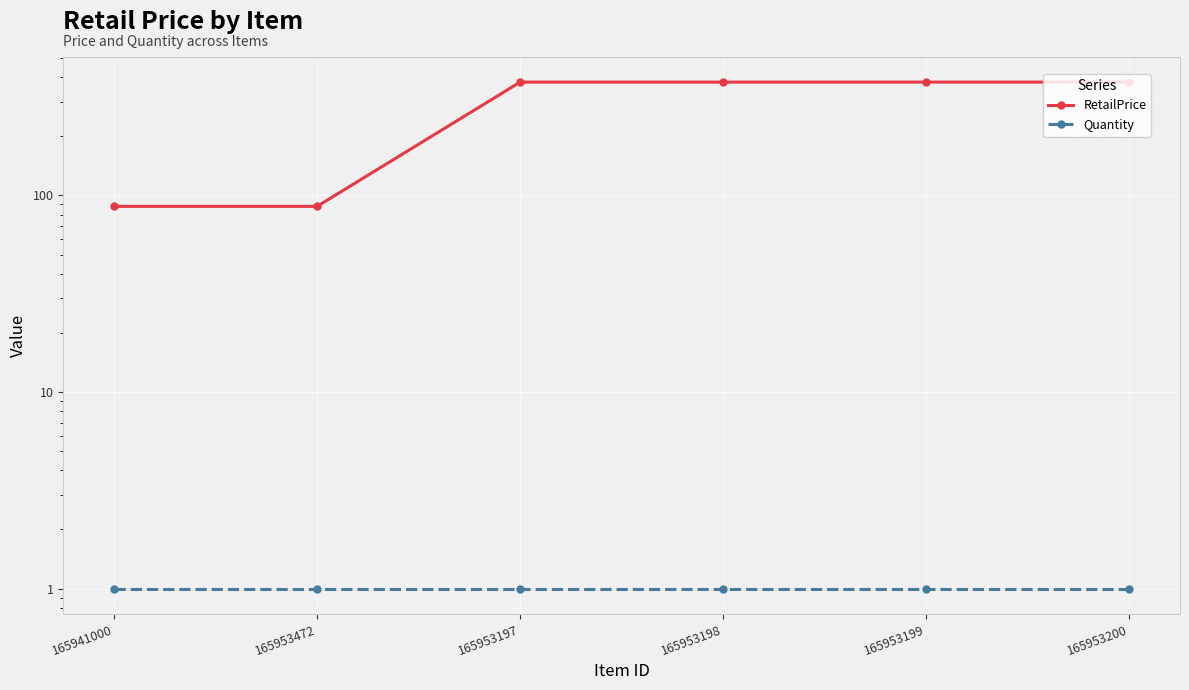

What is the difference between the second highest and second lowest values in the RetailPrice series?

289.1